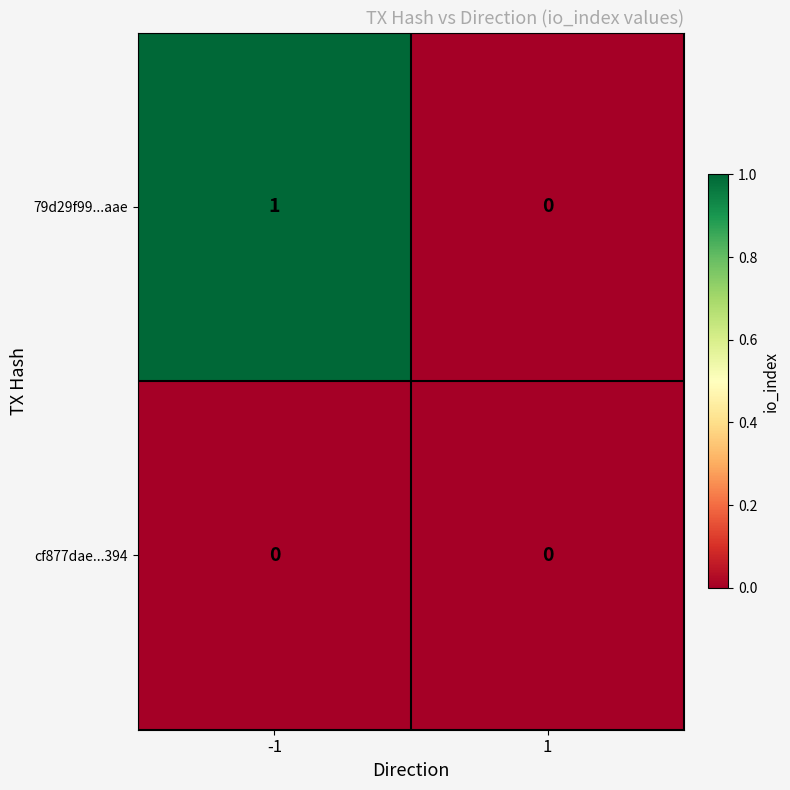

Between -1 and 1, which series saw the biggest shift?

79d29f99...aae